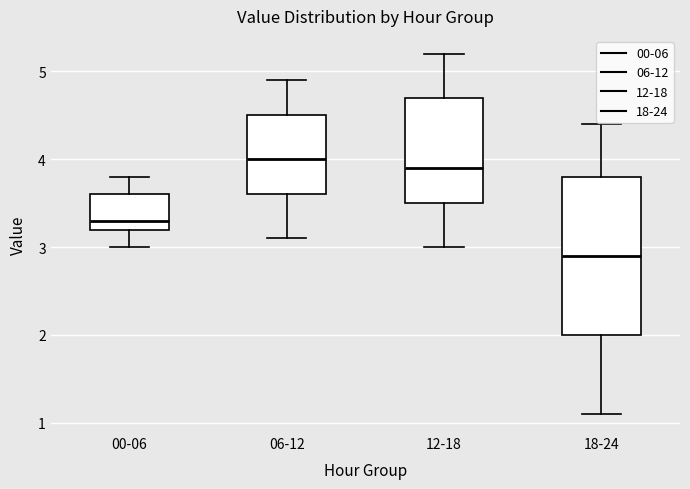

Which box is the tallest, from its lower edge to its upper edge?

18-24